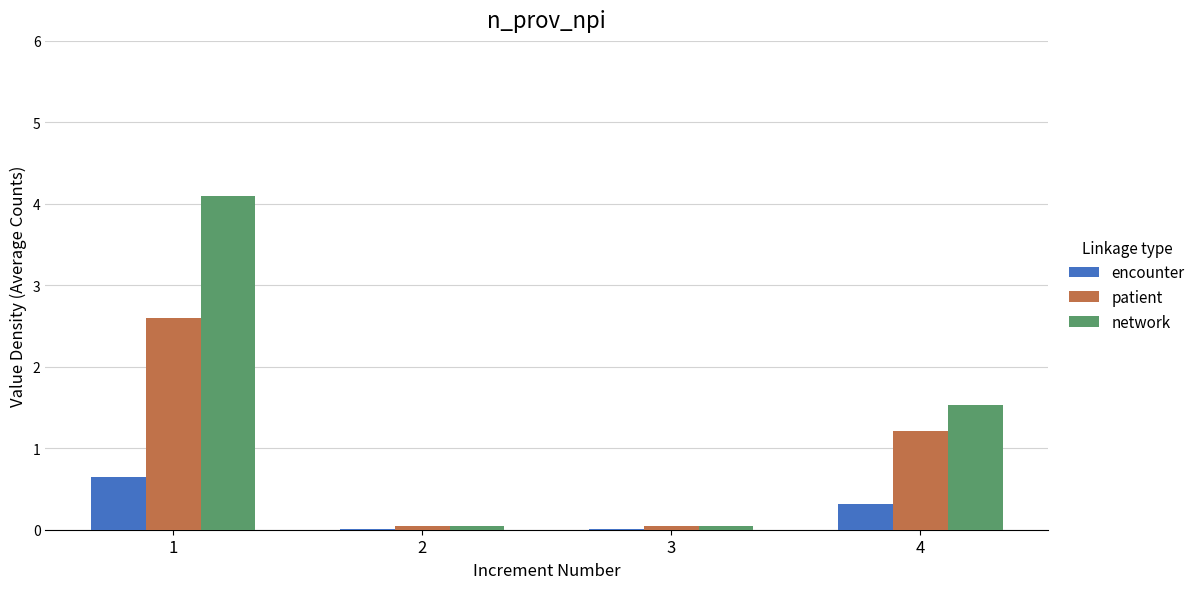

What is the sum of all network values?

5.7